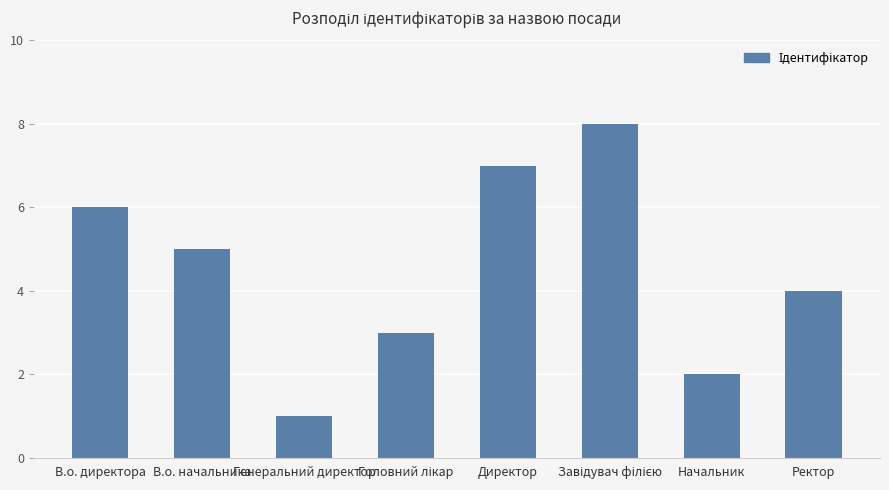

Are the bars horizontal?

No